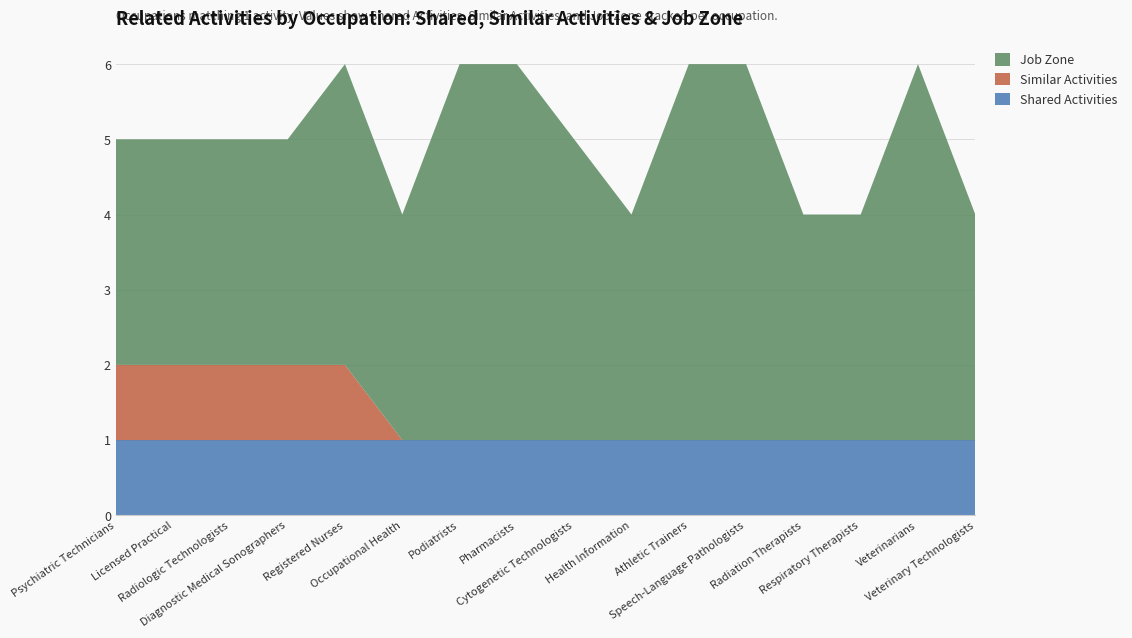

Reading right to left, what are all the values shown in this chart?

Shared Activities: Veterinary Technologists=1	Veterinarians=1	Respiratory Therapists=1	Radiation Therapists=1	Speech-Language Pathologists=1	Athletic Trainers=1	Health Information=1	Cytogenetic Technologists=1	Pharmacists=1	Podiatrists=1	Occupational Health=1	Registered Nurses=1	Diagnostic Medical Sonographers=1	Radiologic Technologists=1	Licensed Practical=1	Psychiatric Technicians=1
Similar Activities: Veterinary Technologists=0	Veterinarians=0	Respiratory Therapists=0	Radiation Therapists=0	Speech-Language Pathologists=0	Athletic Trainers=0	Health Information=0	Cytogenetic Technologists=0	Pharmacists=0	Podiatrists=0	Occupational Health=0	Registered Nurses=1	Diagnostic Medical Sonographers=1	Radiologic Technologists=1	Licensed Practical=1	Psychiatric Technicians=1
Job Zone: Veterinary Technologists=3	Veterinarians=5	Respiratory Therapists=3	Radiation Therapists=3	Speech-Language Pathologists=5	Athletic Trainers=5	Health Information=3	Cytogenetic Technologists=4	Pharmacists=5	Podiatrists=5	Occupational Health=3	Registered Nurses=4	Diagnostic Medical Sonographers=3	Radiologic Technologists=3	Licensed Practical=3	Psychiatric Technicians=3